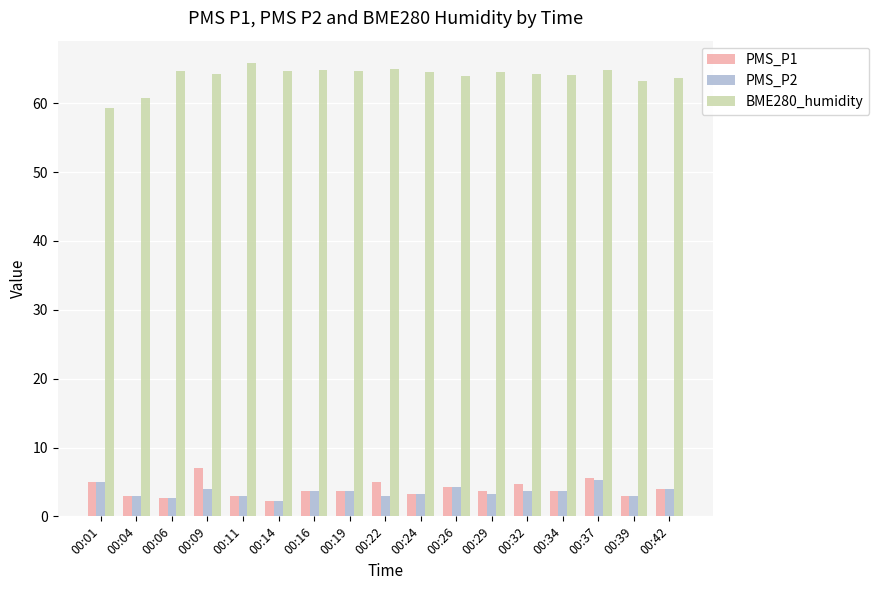

What is the difference between the highest and lowest values at 00:24?

61.3